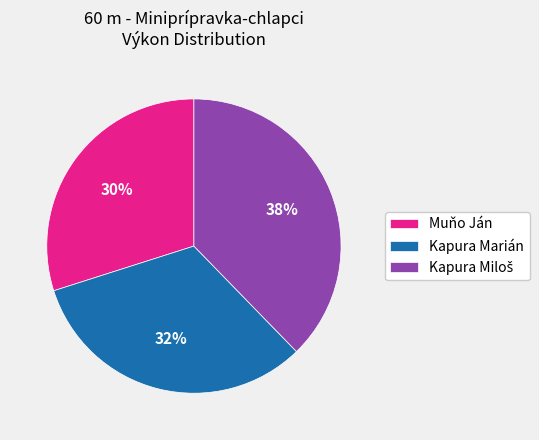

True or false: Muňo Ján accounts for 30% of the total.

True